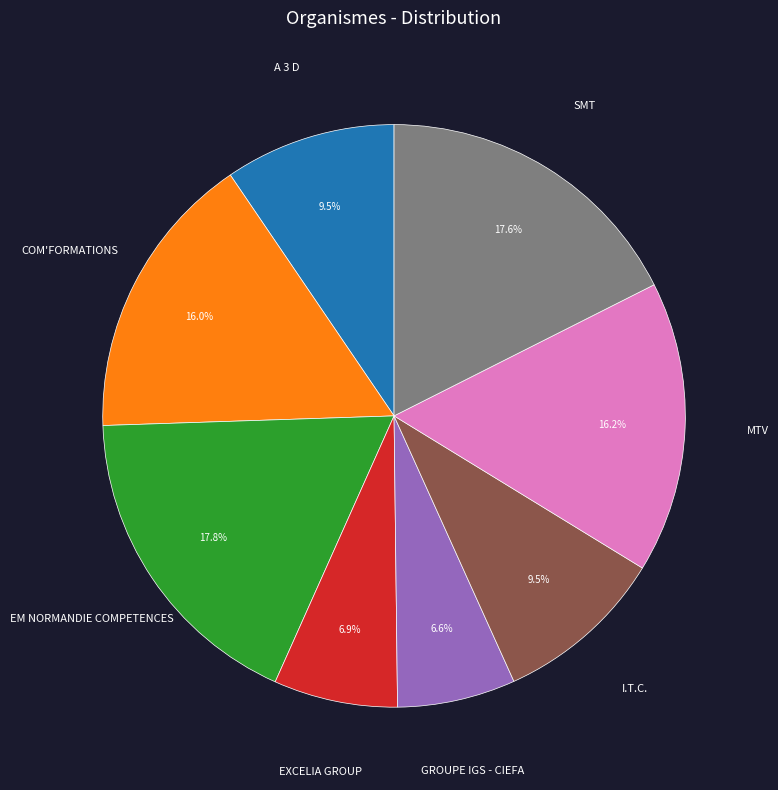

To the nearest percent, what percentage of the pie is SMT?

18%